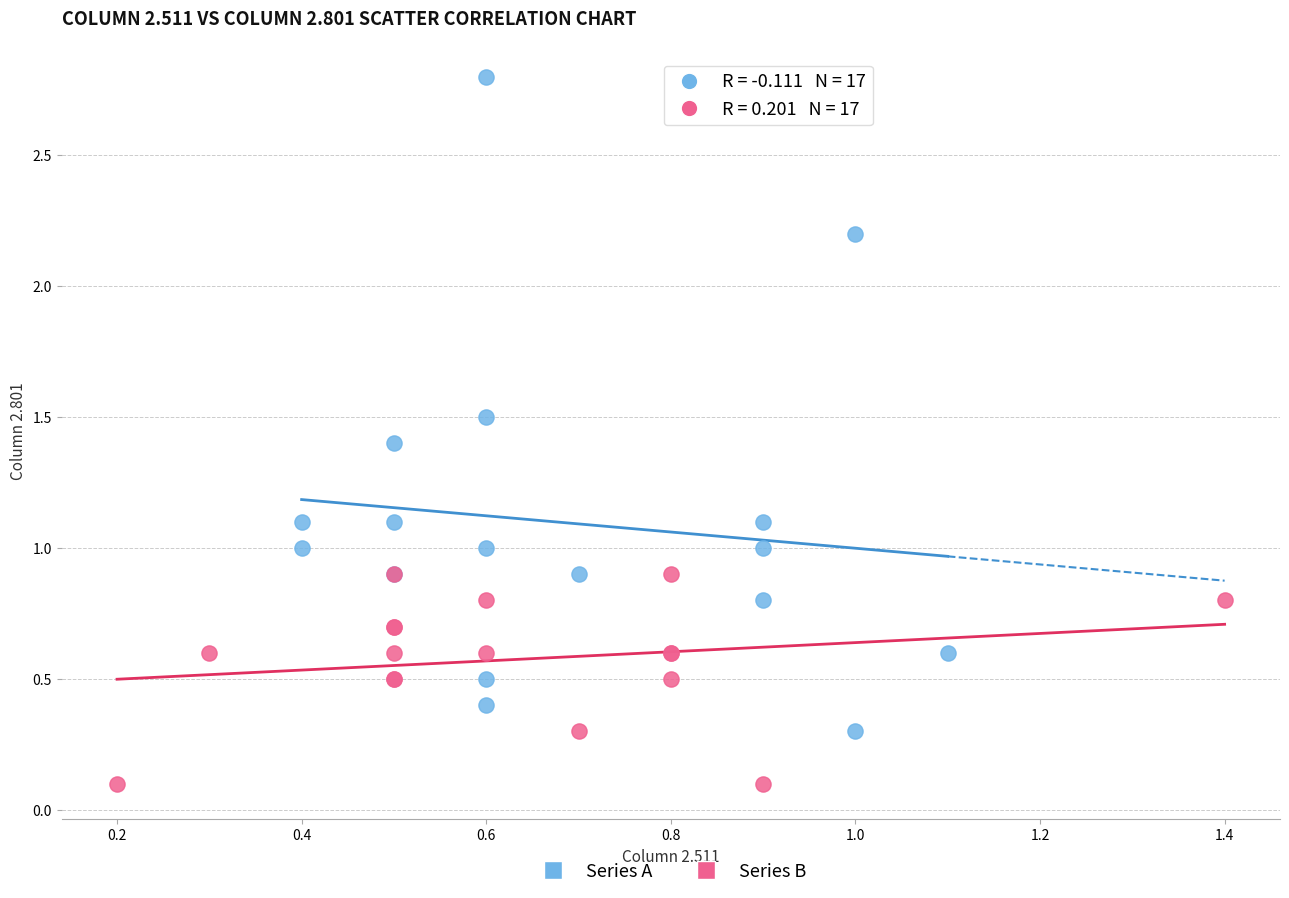

Which series contains the highest Y value?

Series A